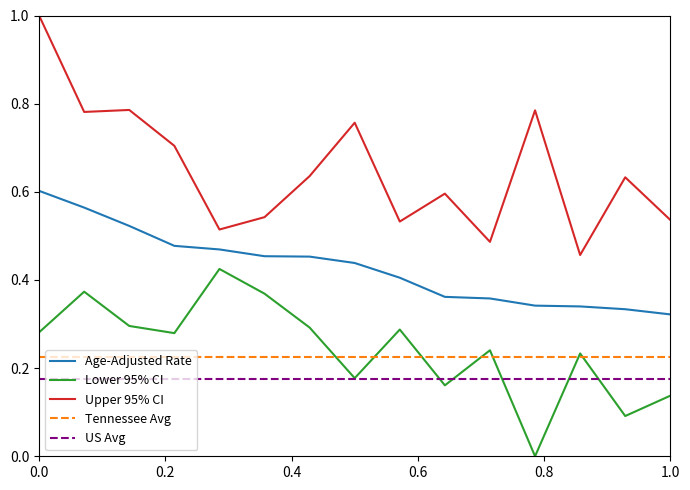

True or false: US Avg and Upper 95% CI cross at least once.

False